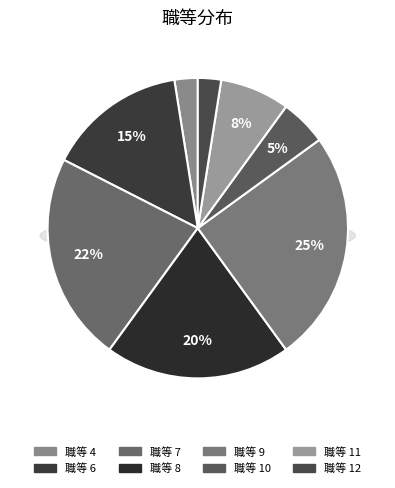

What is the change in value from 7 to 9?

+1